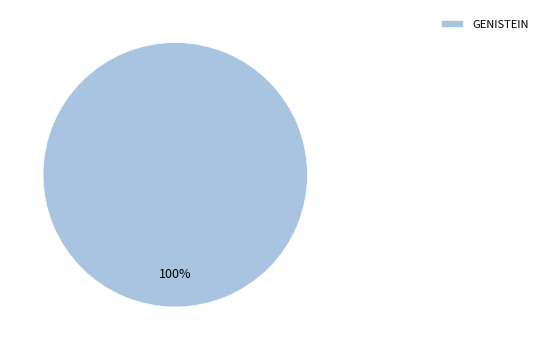

Rank the categories by value from highest to lowest.

GENISTEIN